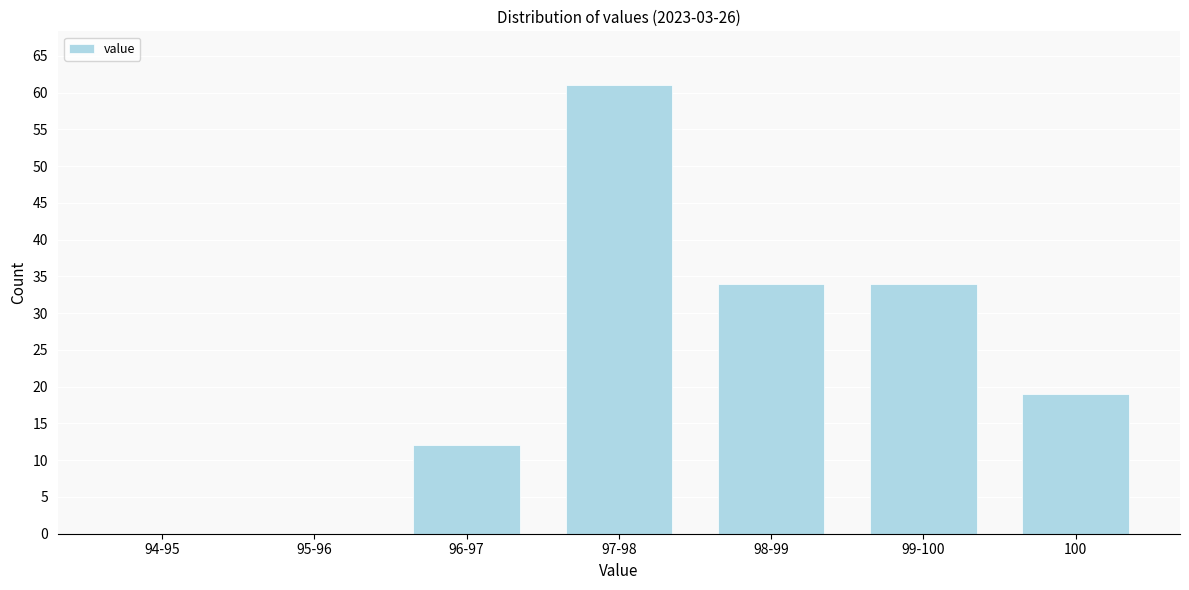

Reading left to right, what are all the values shown in this chart?

94-95=0	95-96=0	96-97=12	97-98=61	98-99=34	99-100=34	100=19